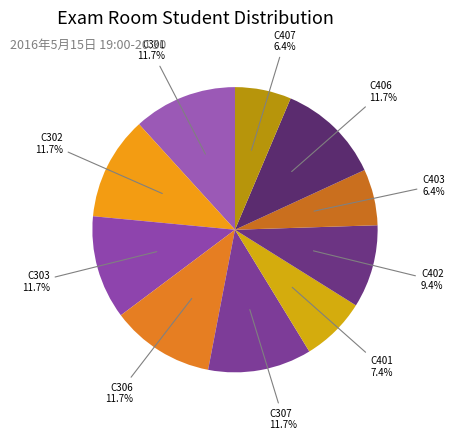

How many segments does this pie chart have?

10